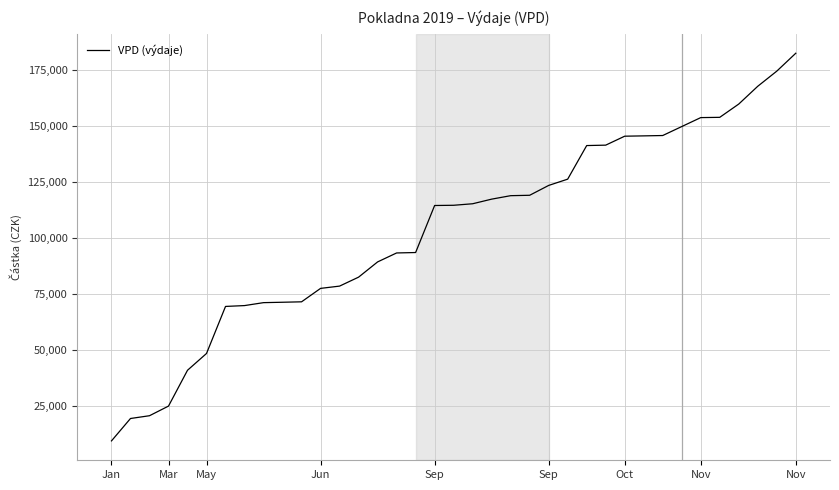

What is the difference between the maximum and minimum values?

173097.5